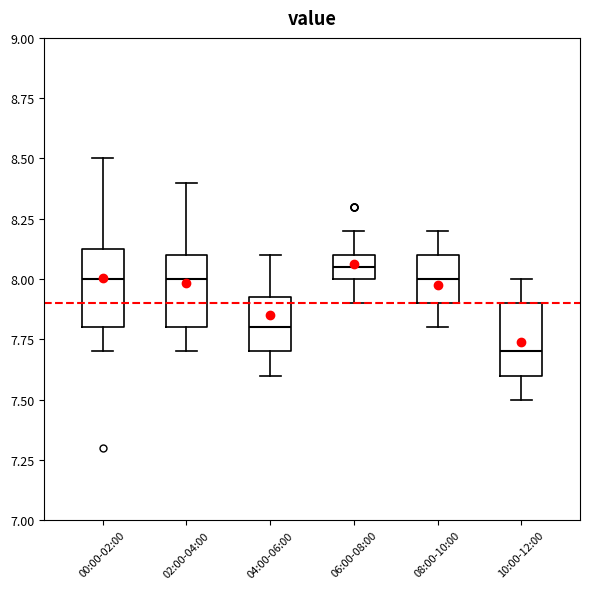

Where is the lower edge of the box for 02:00-04:00 on the y-axis? The values are not printed on the chart, so give them approximately, as read against the axis.

7.80